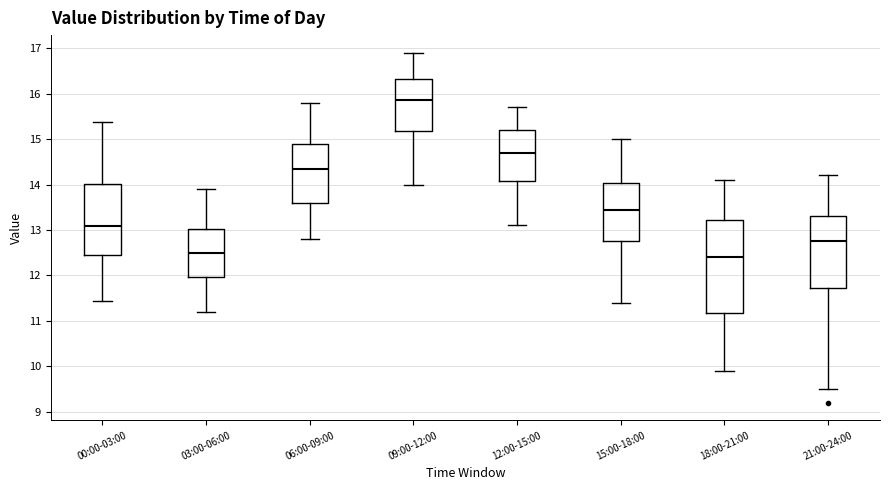

Which box is the tallest, from its lower edge to its upper edge?

18:00-21:00